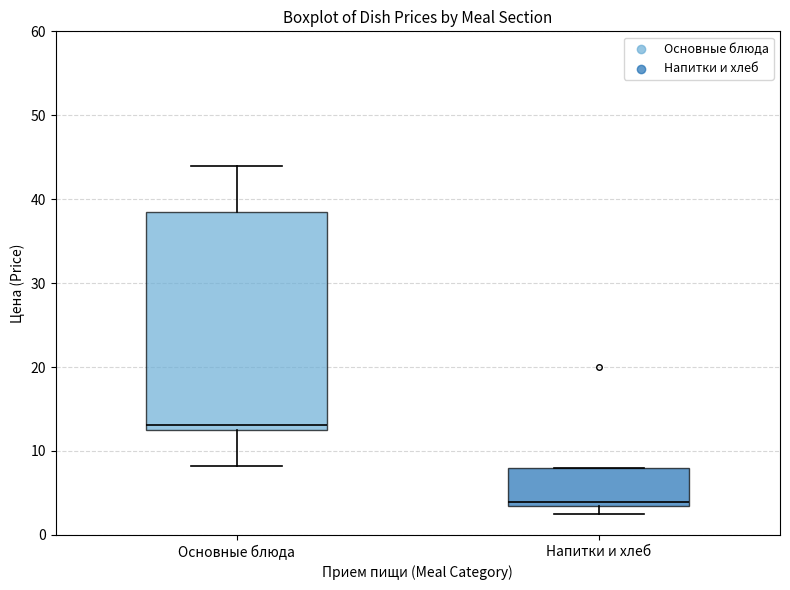

Where is the lower edge of the box for Основные блюда on the y-axis? The values are not printed on the chart, so give them approximately, as read against the axis.

13